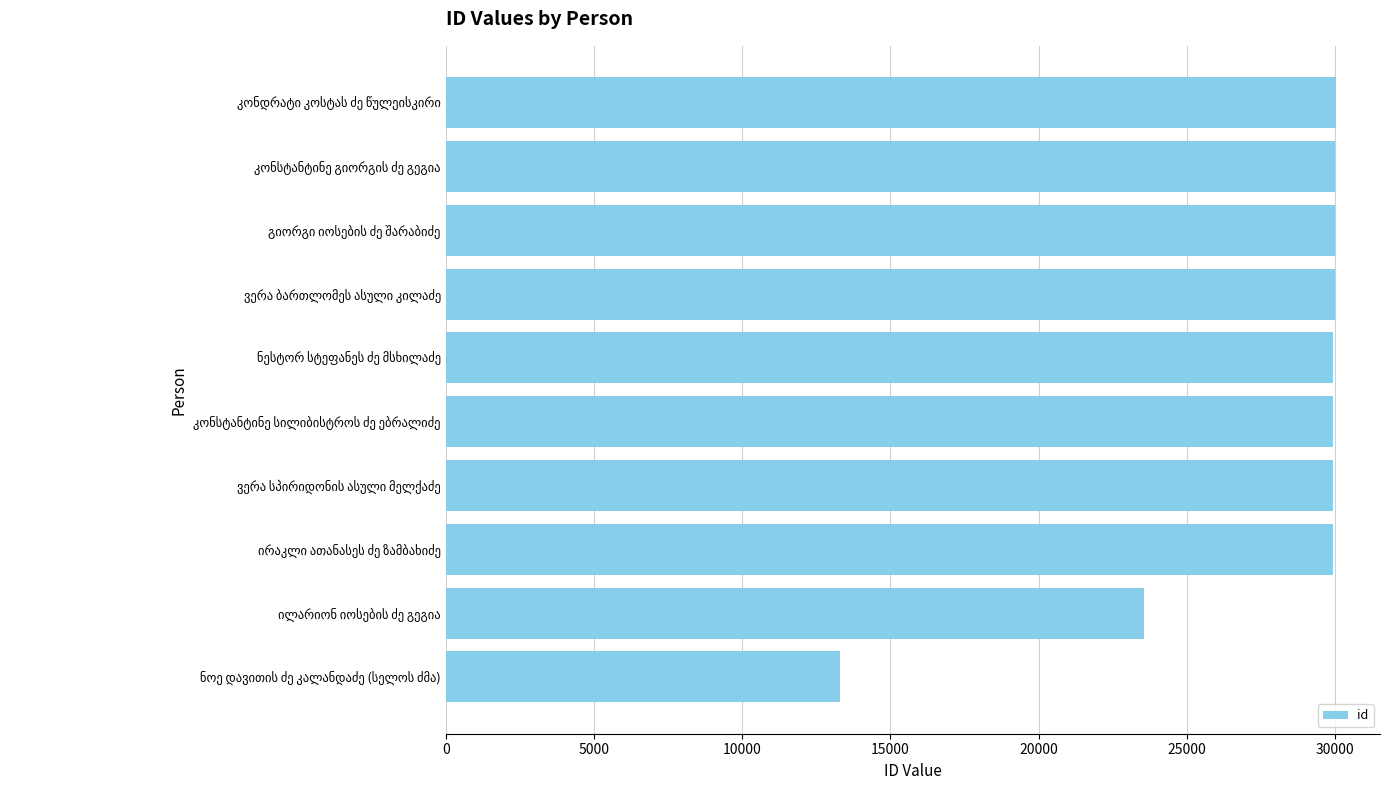

What is the difference between the second highest and minimum values?

16711